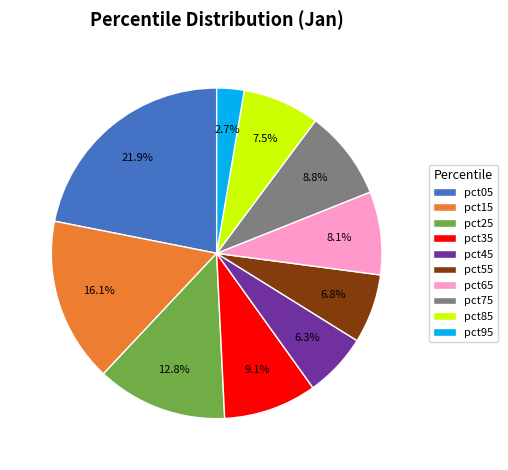

Is there a majority slice in this chart?

No